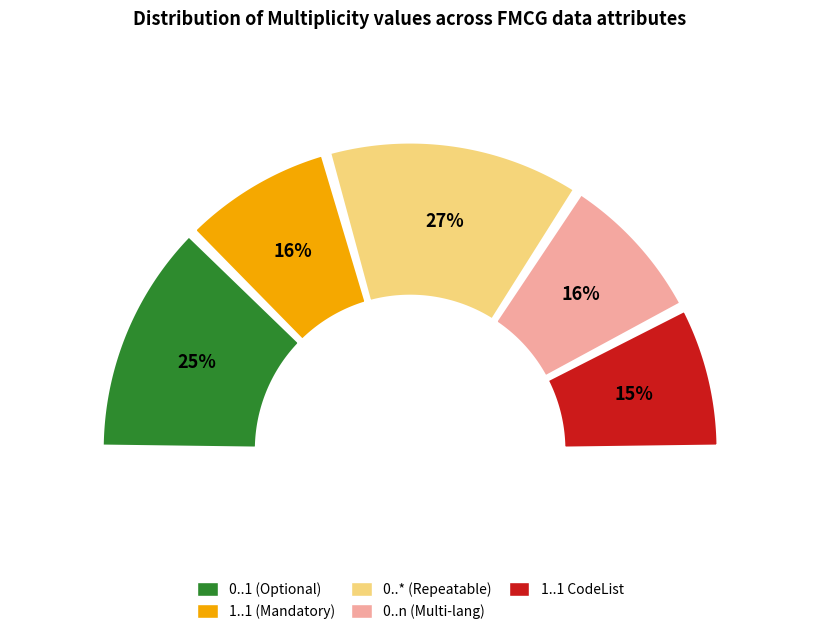

Which slice is the smallest?

1..1 (CodeList)